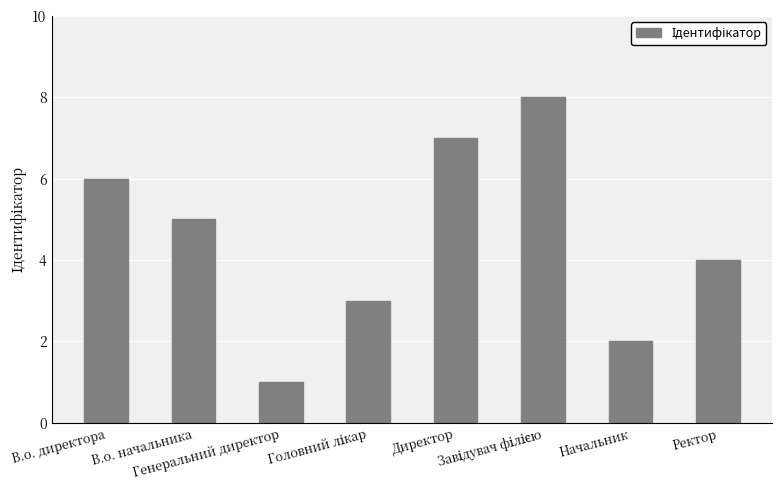

What value does the data have at В.о. начальника?

5